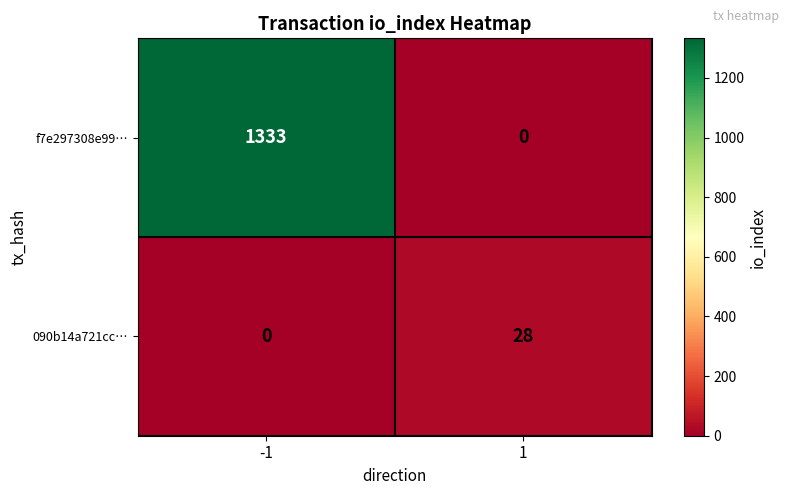

Which series changed the most between -1 and 1?

f7e297308e99…